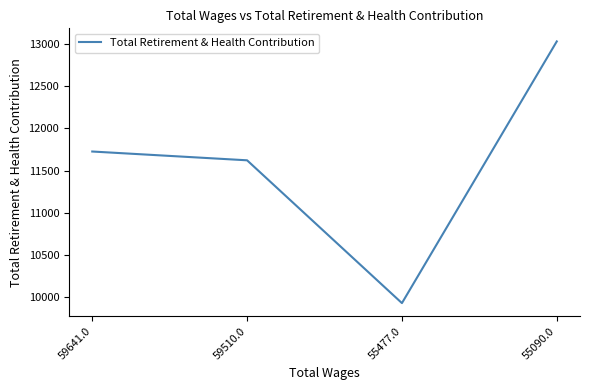

Reading left to right, transcribe all the data shown in this chart.

11727	11623	9933	13030